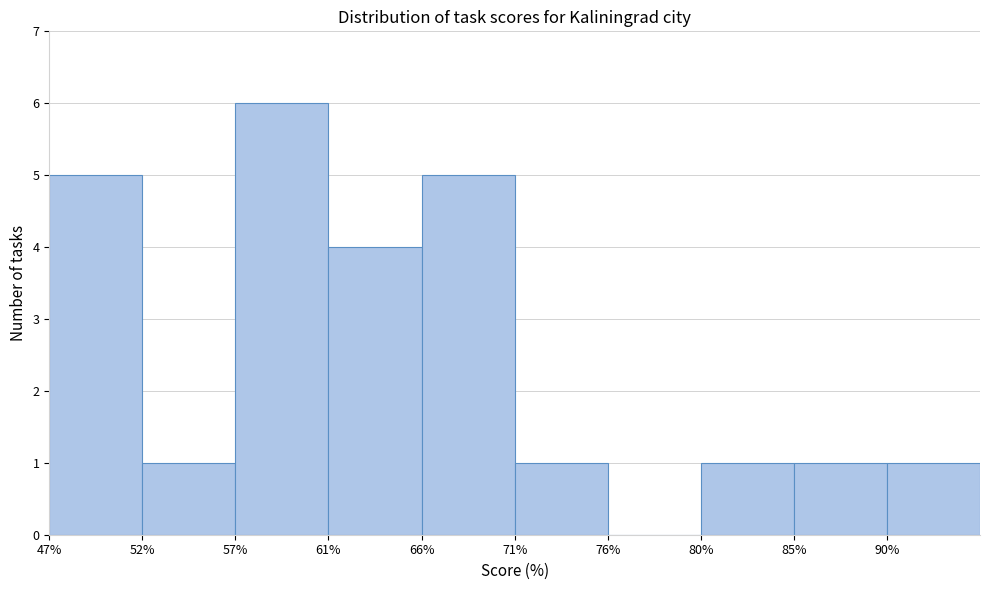

Reading right to left, transcribe all the data shown in this chart.

90%=1	85%=1	80%=1	76%=0	71%=1	66%=5	61%=4	57%=6	52%=1	47%=5